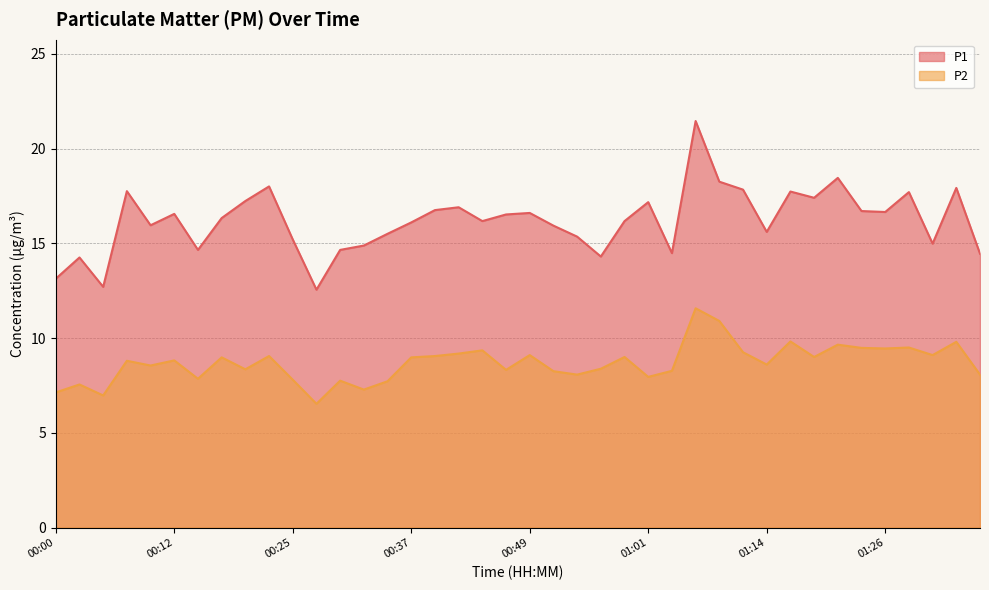

How many data points in P2 are above 8?

30